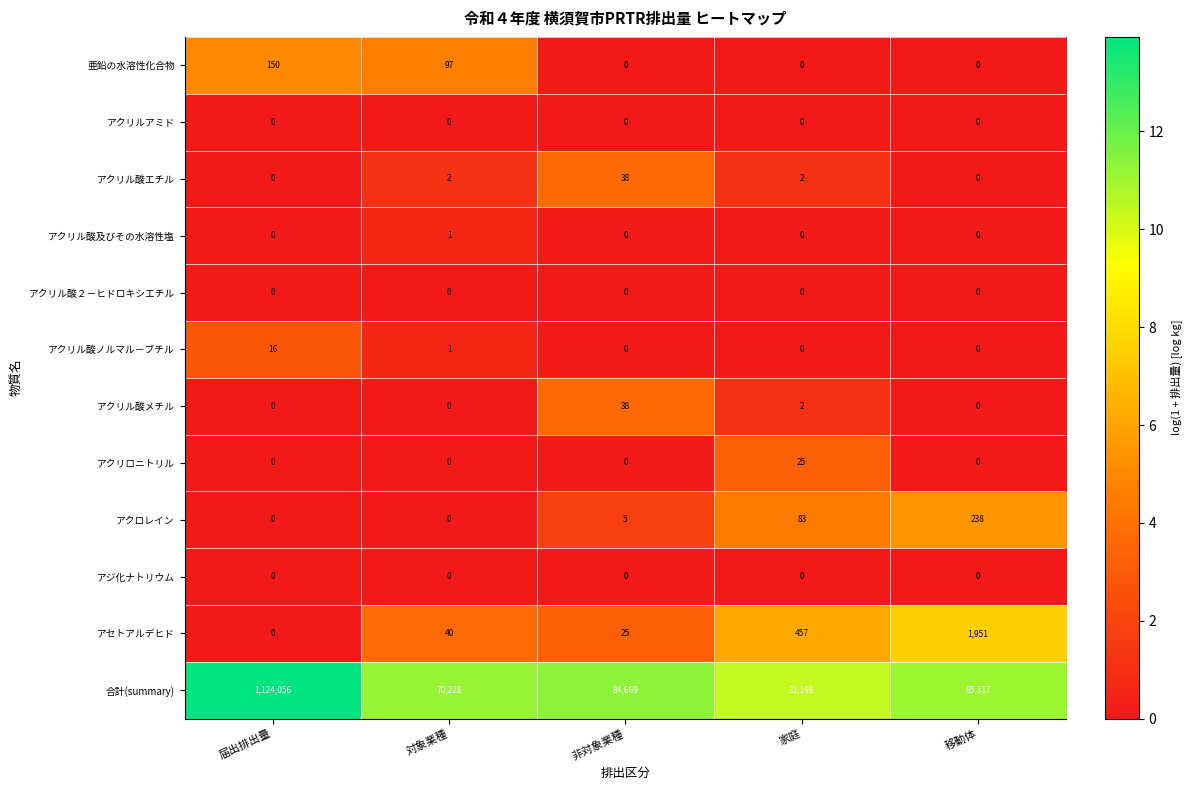

What is the difference between the highest and lowest values at 家庭?

31198